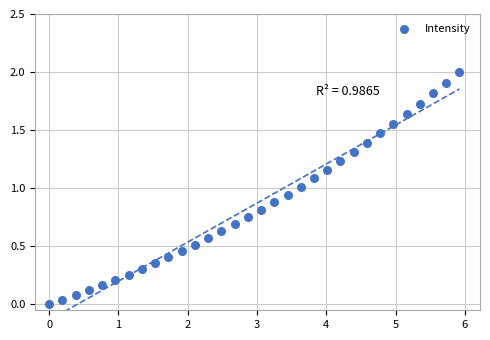

What is the range of X values (max minus min)?

5.9